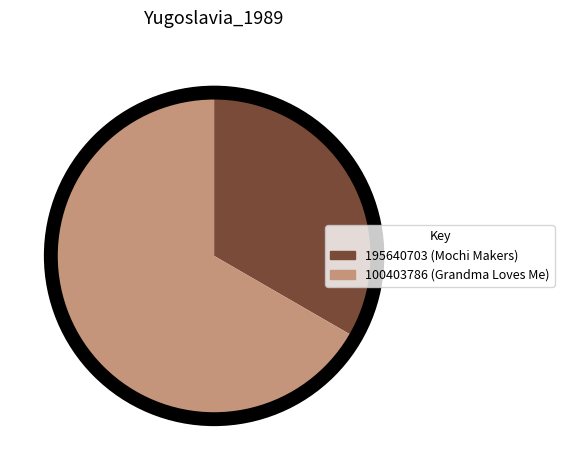

Which slice represents more than half of the pie?

100403786 (Grandma Loves Me)